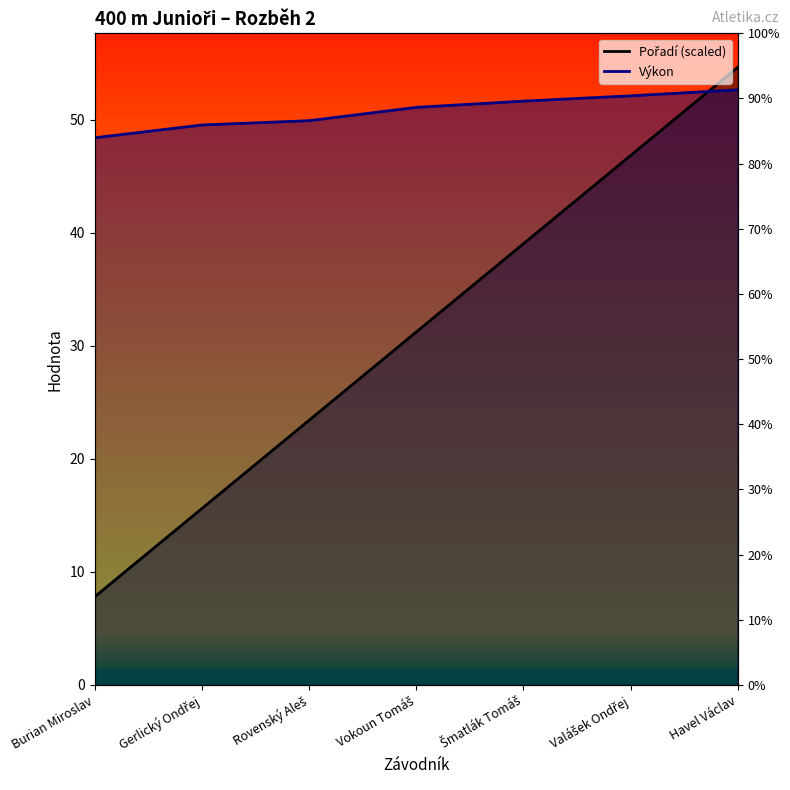

What is the greatest value displayed?

54.7